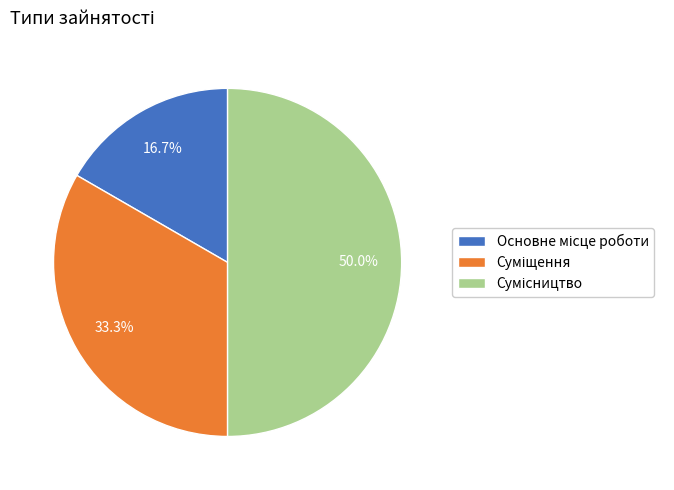

Is the sum of Суміщення and Основне місце роботи greater than half?

No